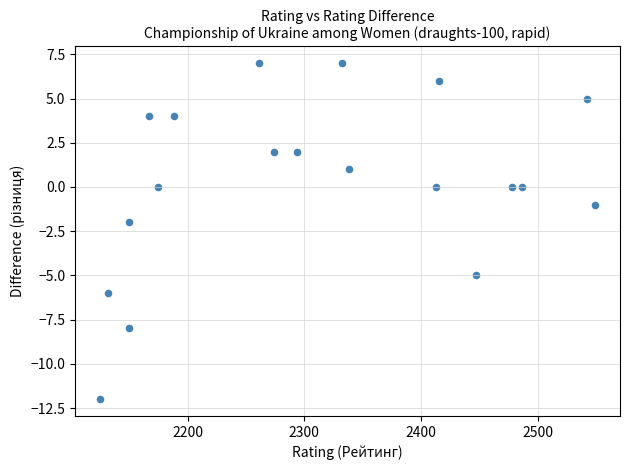

What is the range of X values (max minus min)?

424